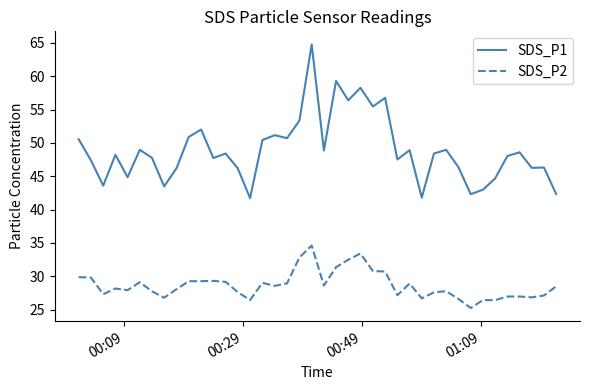

Which series has the widest spread of values?

SDS_P1